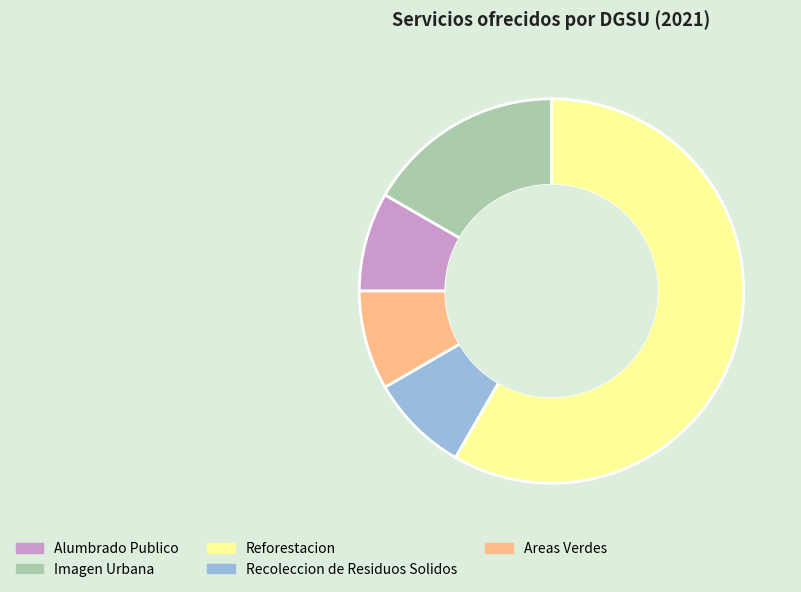

Which slice is the largest?

Reforestacion